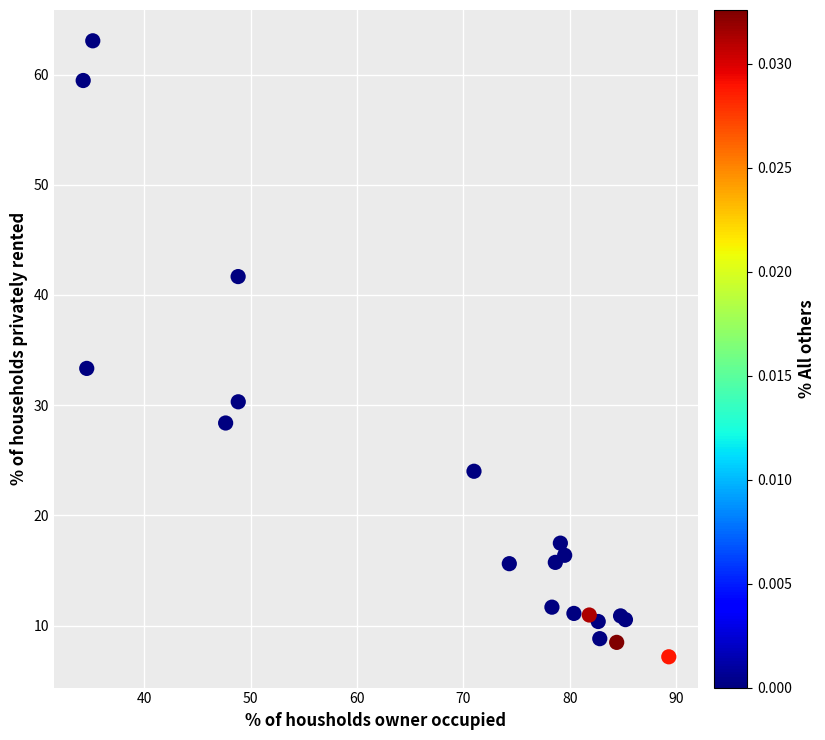

What Y value in the scatter plot is closest to 35?

33.3